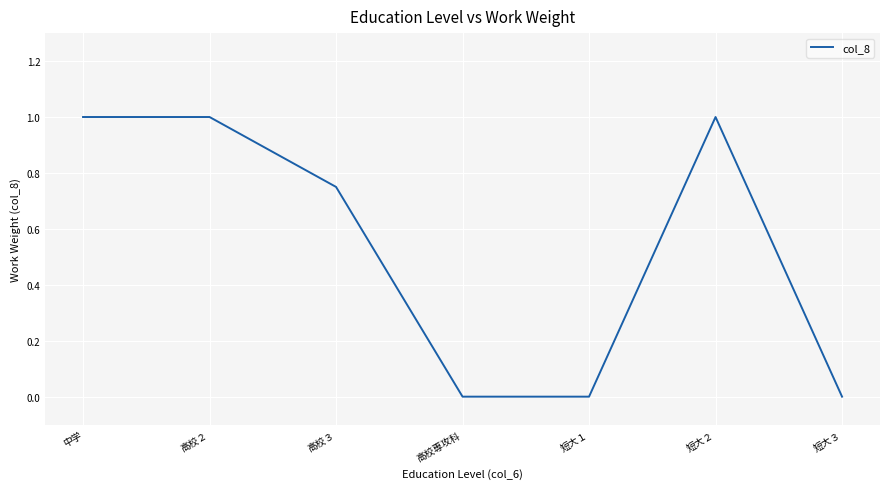

What is the maximum value shown in the chart?

1.0